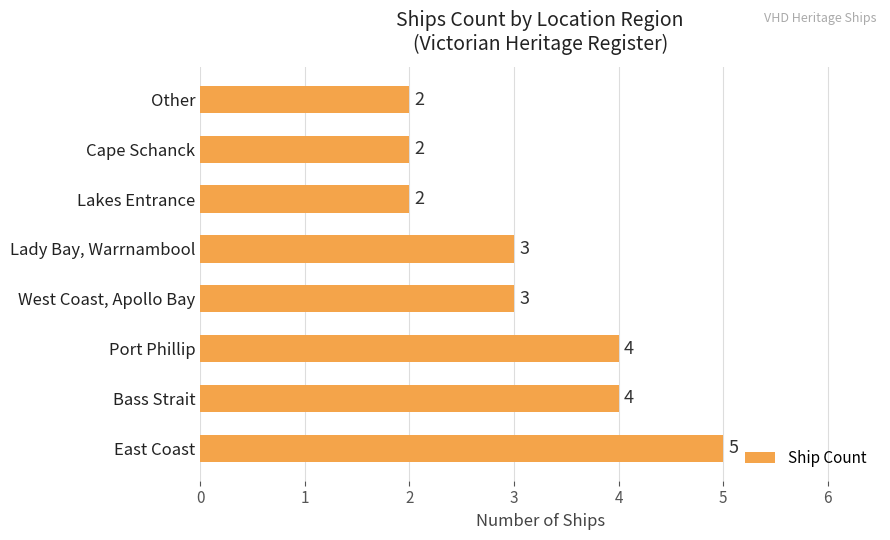

The value at West Coast, Apollo Bay is 3. True or false?

True